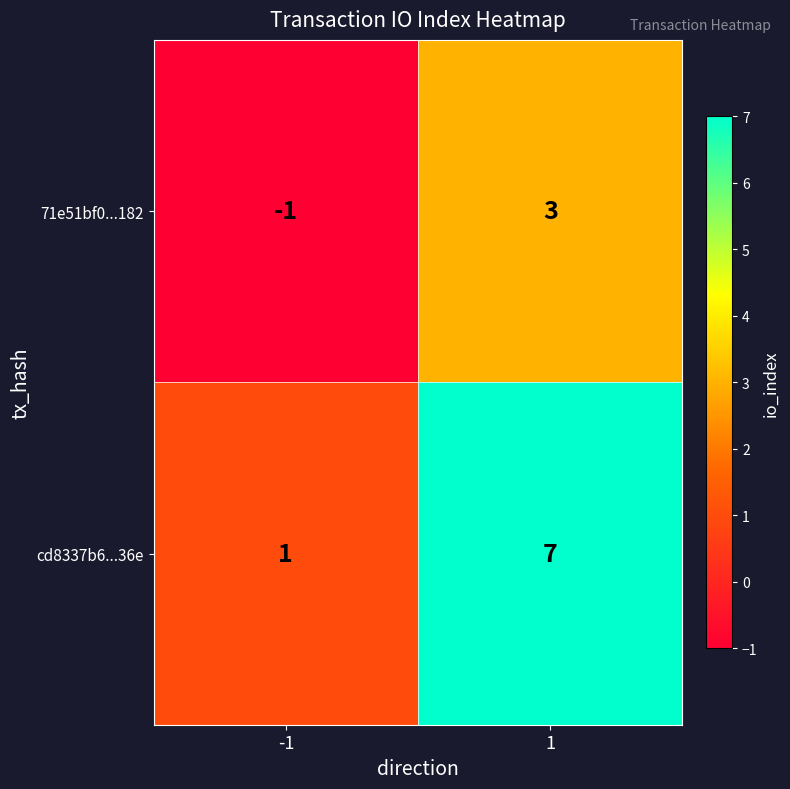

What is the maximum value shown in the chart?

7